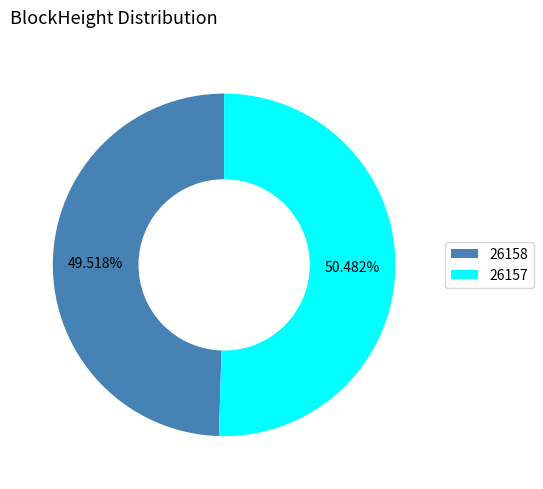

To the nearest percent, what is the difference between the largest and smallest slice percentages?

1%